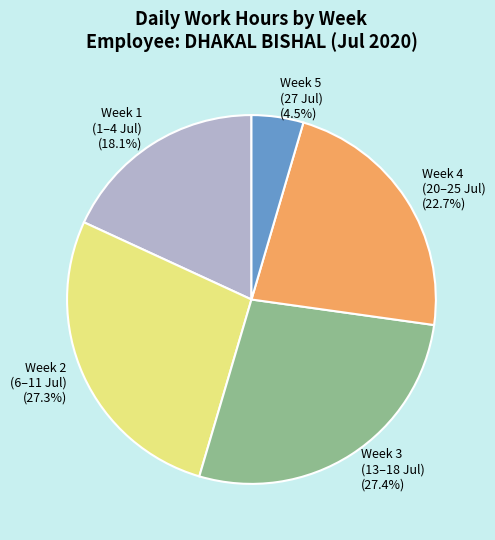

Combined, what portion of the pie is Week 5 (27 Jul) (4.5%) and Week 3 (13–18 Jul) (27.4%)?

31.9%